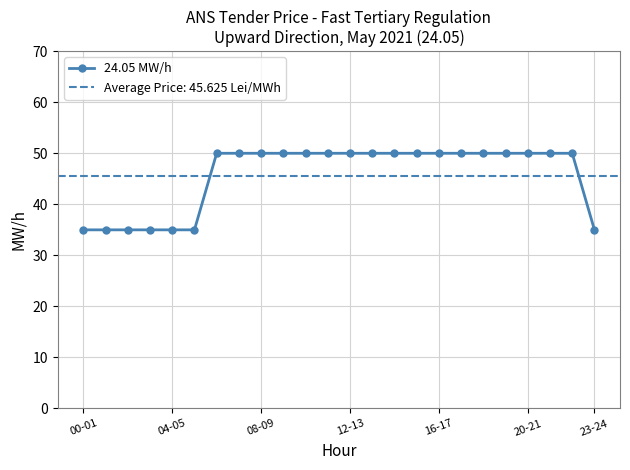

What is the maximum value for 24.05 MW/h?

50